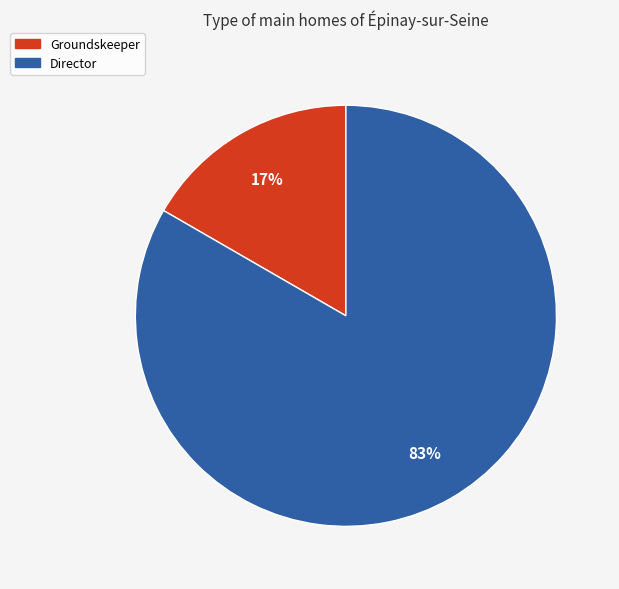

Which has a higher value, Director or Groundskeeper?

Director